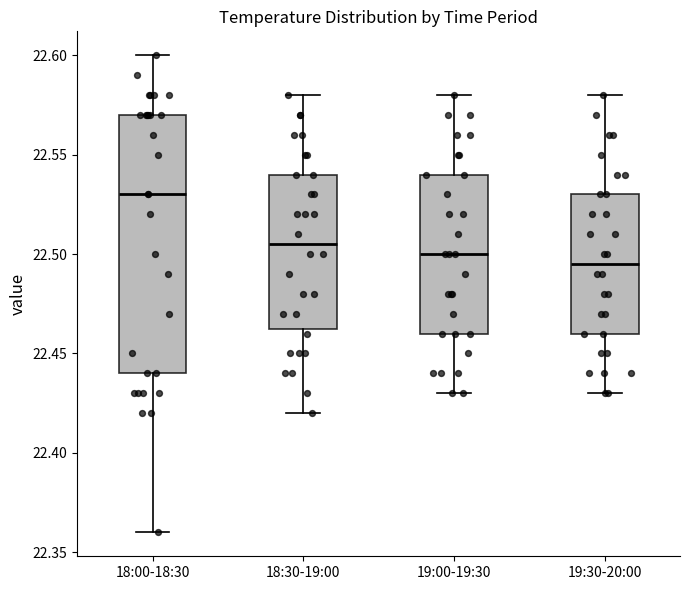

Reading left to right, transcribe this box plot: for each box, give where its median line is, the range the box spans, and where its two whiskers end, as read against the y-axis. The values are not printed on the chart, so give them approximately, as read against the axis.

18:00-18:30: median 22.530, box 22.440 to 22.570, whiskers 22.360 to 22.600
18:30-19:00: median 22.505, box 22.465 to 22.540, whiskers 22.420 to 22.580
19:00-19:30: median 22.500, box 22.460 to 22.540, whiskers 22.430 to 22.580
19:30-20:00: median 22.495, box 22.460 to 22.530, whiskers 22.430 to 22.580